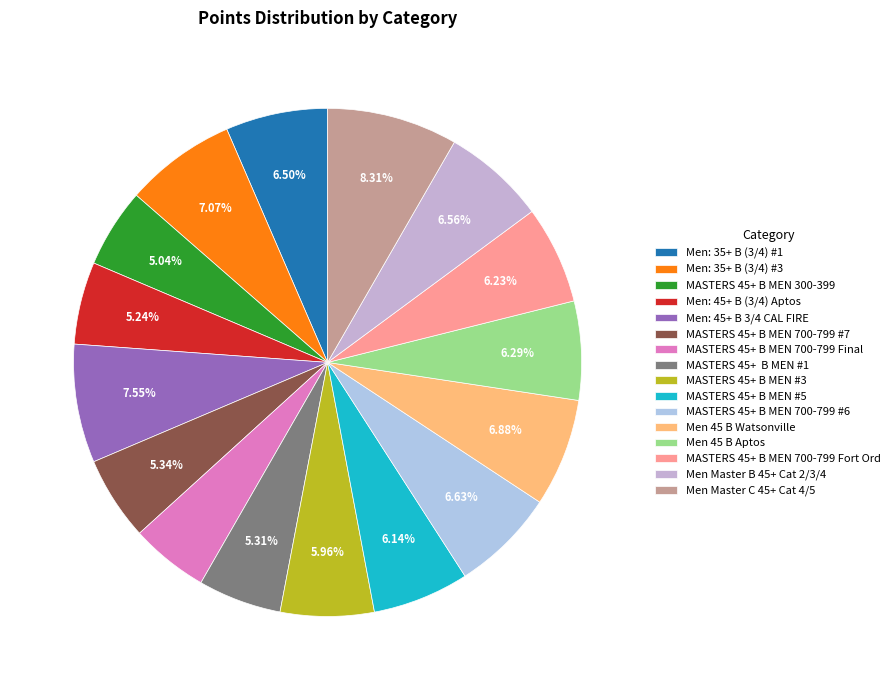

The Men: 35+ B (3/4) #3 slice represents 7% of the pie. True or false?

True